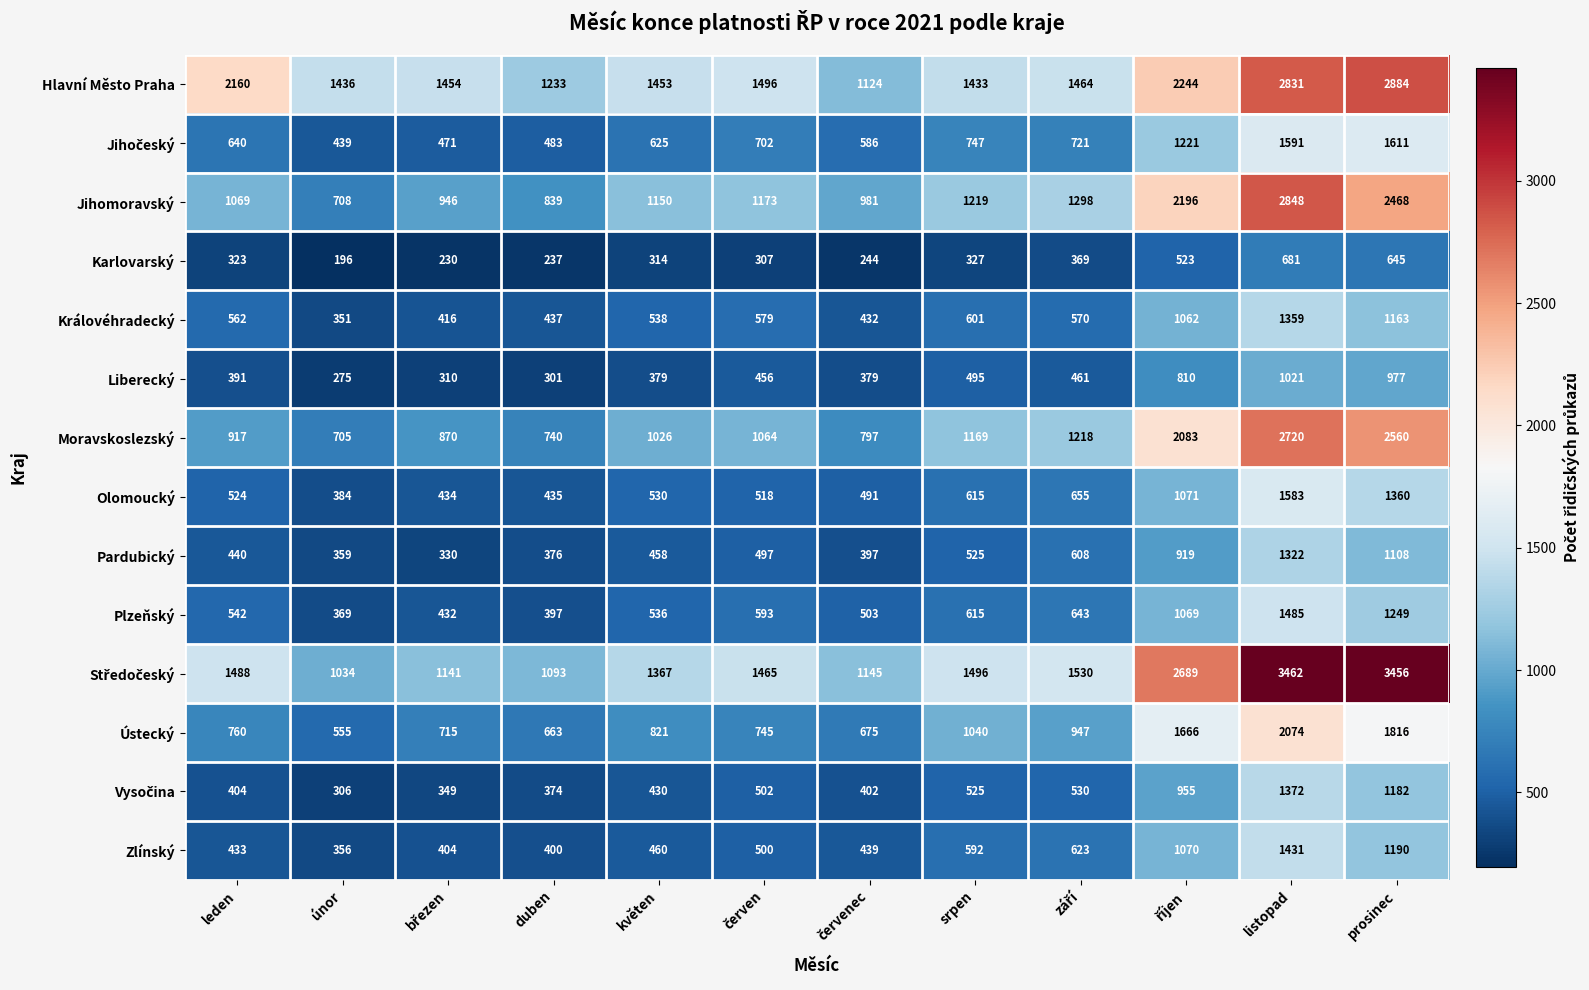

At how many categories does at least one series exceed 1352?

10